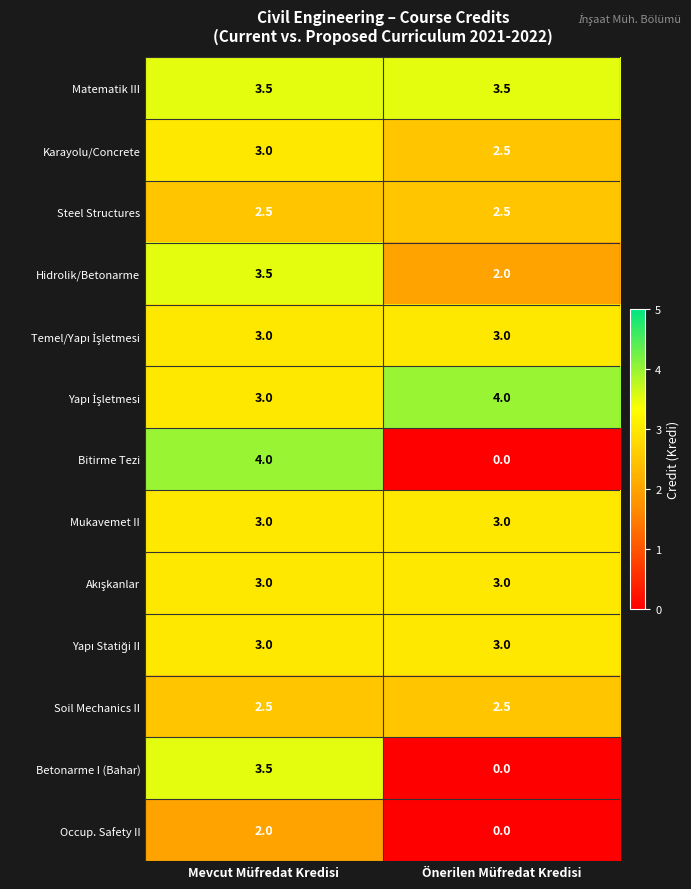

Is it true that Occup. Safety II equals 3.5 at Mevcut Müfredat Kredisi?

False